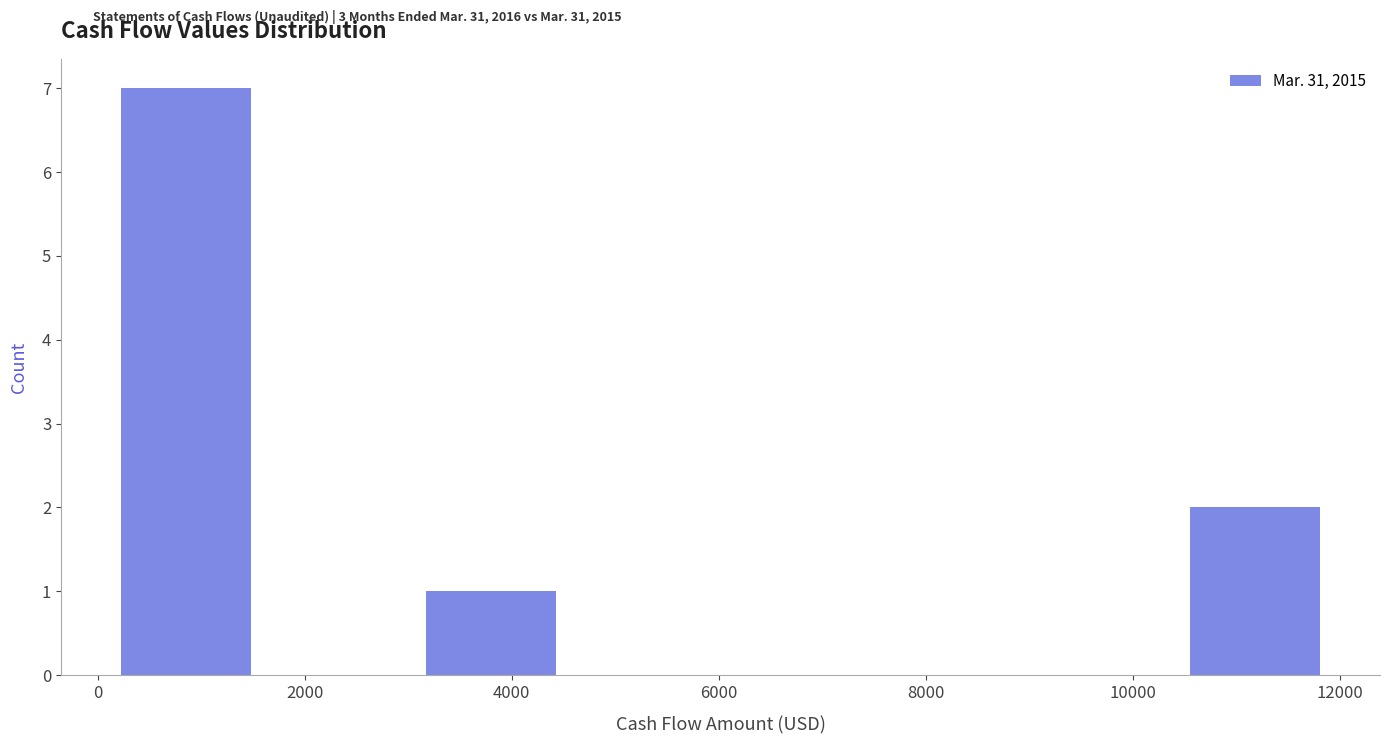

Reading left to right, transcribe this chart: for each bar, give the range it covers on the x-axis and its height. Neither the bar edges nor the heights are printed on the chart, so give them approximately, as read against the axes.

200 to 1600: 7
1600 to 3000: 0
3000 to 4600: 1
4600 to 6000: 0
6000 to 7400: 0
7400 to 9000: 0
9000 to 10400: 0
10400 to 12000: 2